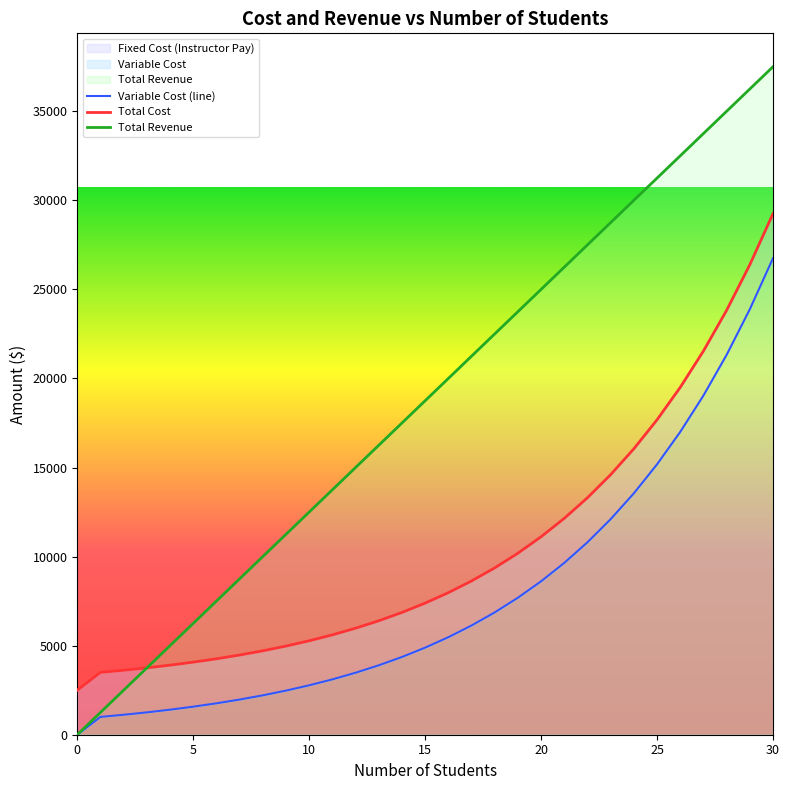

The Total Revenue series shows 0 at 0. True or false?

True